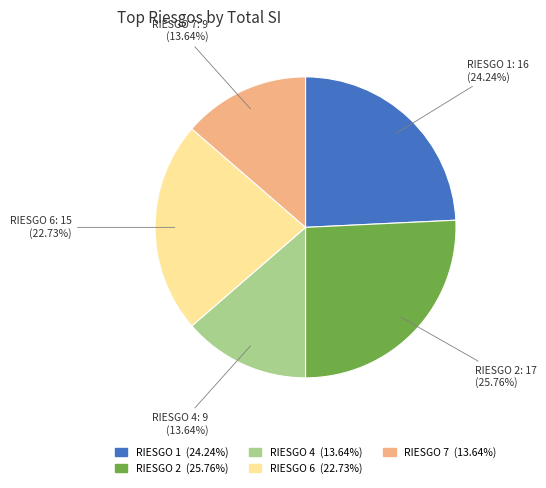

What is the total percentage of RIESGO 2 and RIESGO 1?

50.0%